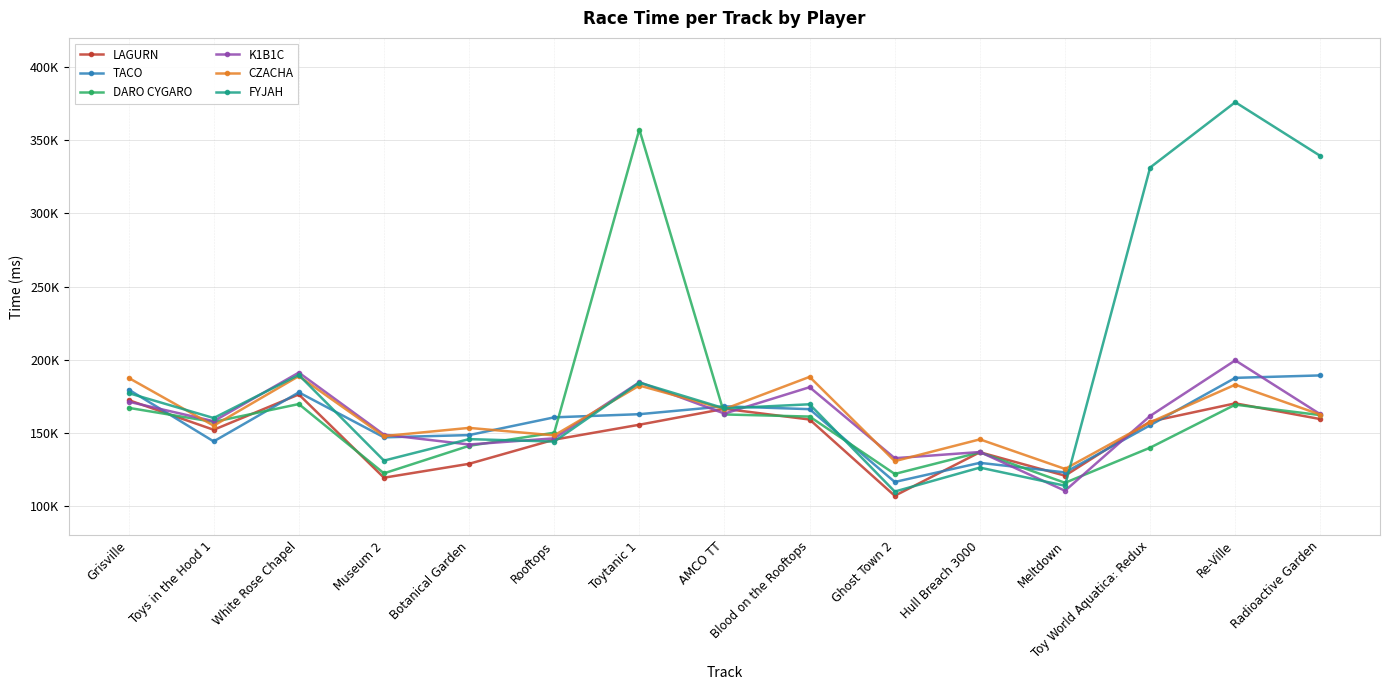

Which category has the lowest value in the FYJAH series?

Ghost Town 2